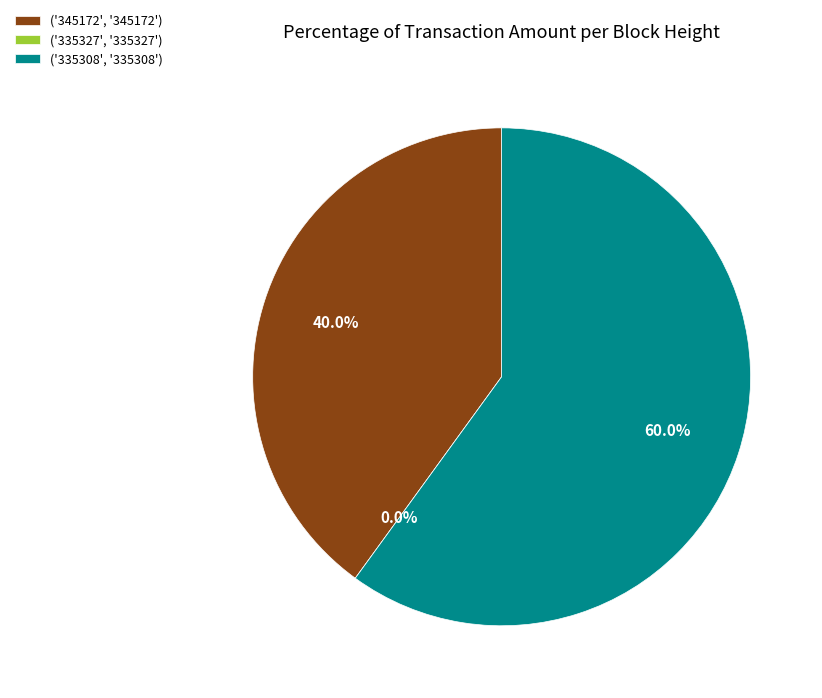

Is it true that 345172 is 40% of the pie?

True